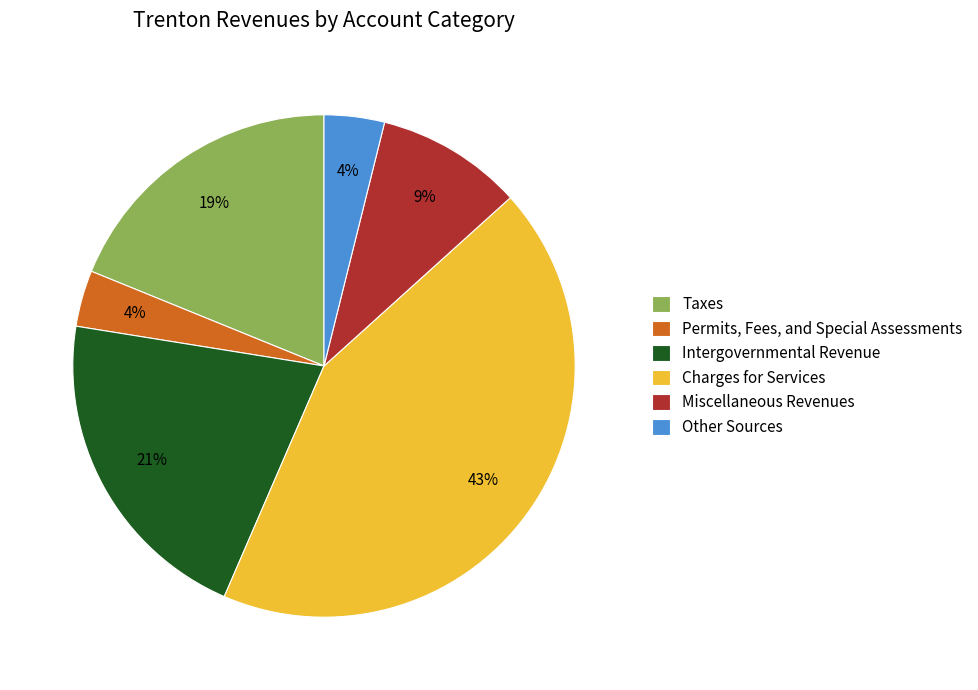

Which category has the biggest portion of the pie?

Charges for Services